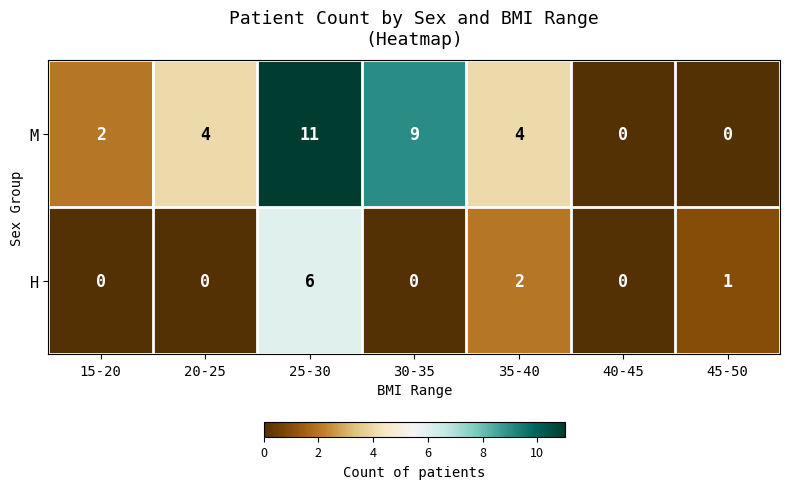

Reading left to right, transcribe all the data shown in this chart.

M: 2	4	11	9	4	0	0
H: 0	0	6	0	2	0	1